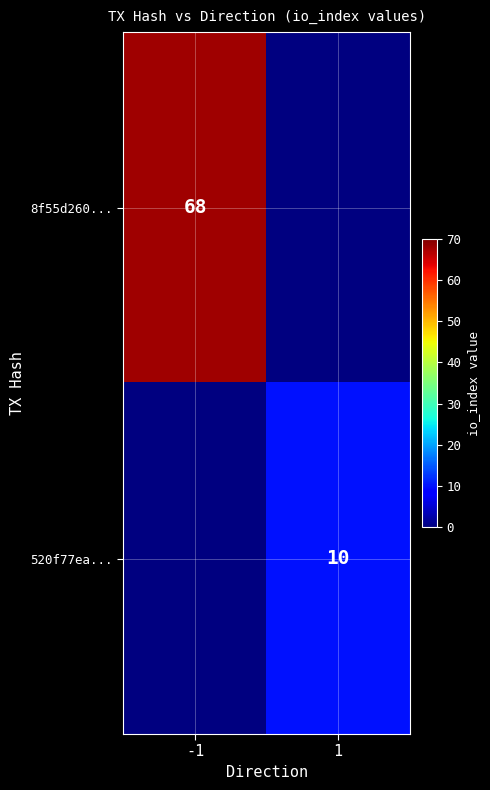

Is it true that 520f77ea... equals 10 at 1?

True